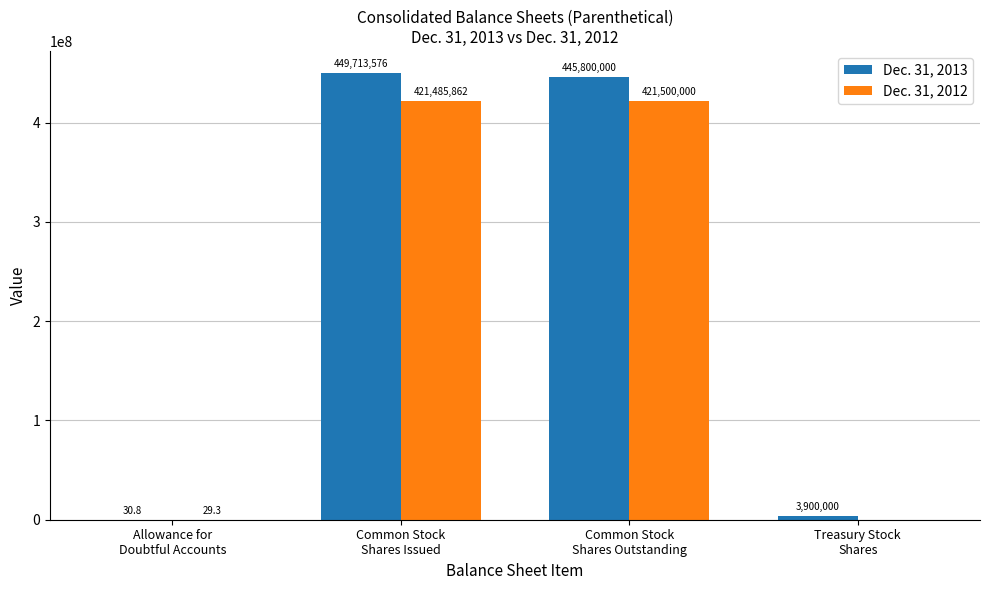

What is the difference between the Dec. 31, 2013 values at Common Stock
Shares Outstanding and Treasury Stock
Shares?

441900000.0